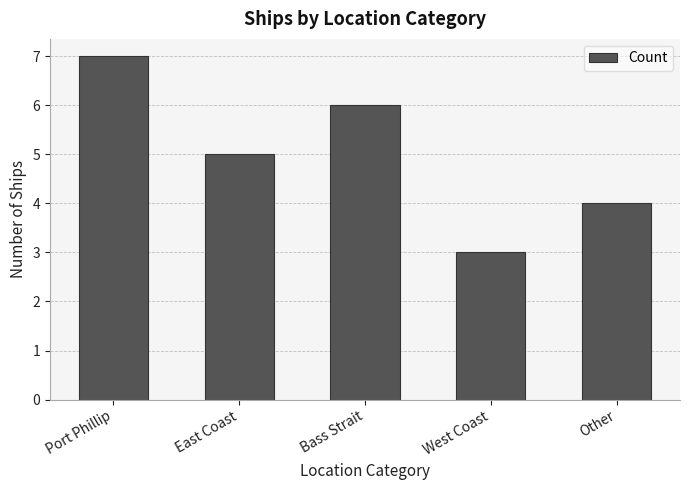

Reading right to left, list all the values displayed in this chart.

4	3	6	5	7